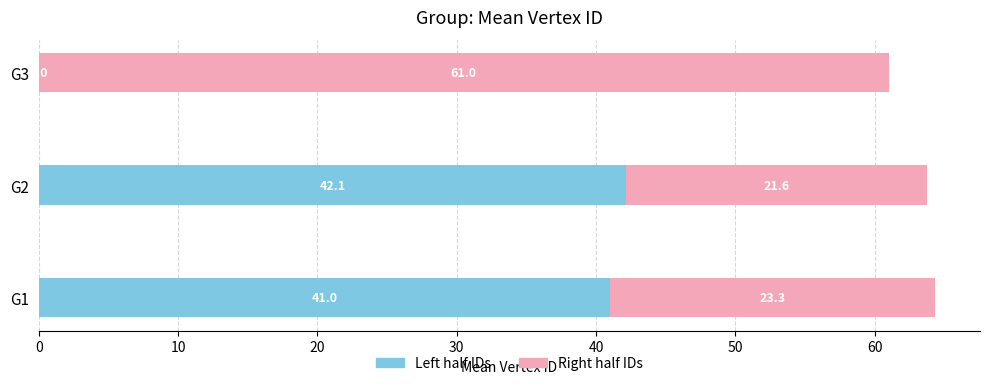

At which category is the sum across all series the highest?

G1